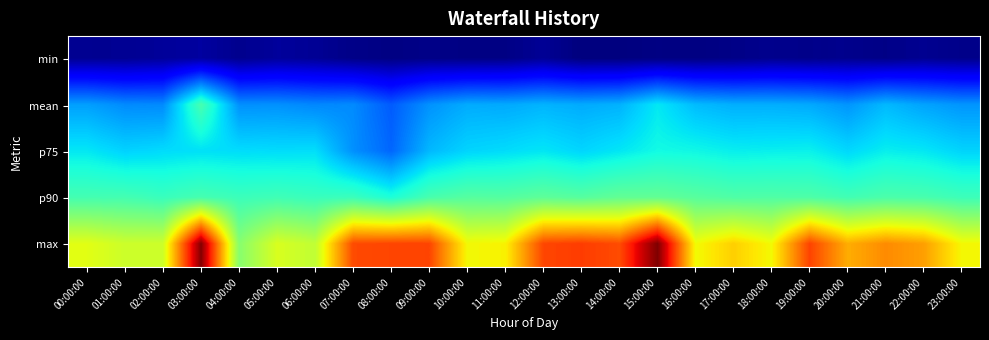

At which category is the sum across all series the highest?

03:00:00